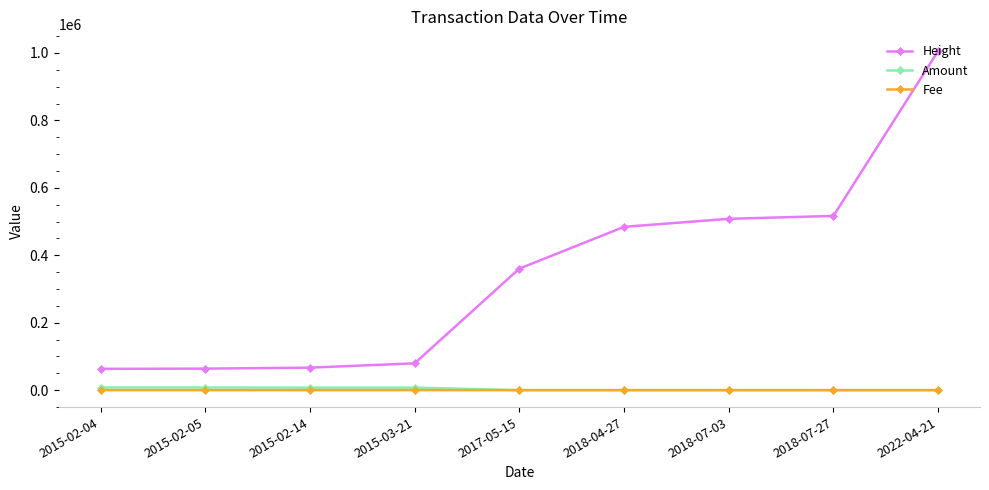

What are all the series names shown in the legend?

Height, Amount, Fee